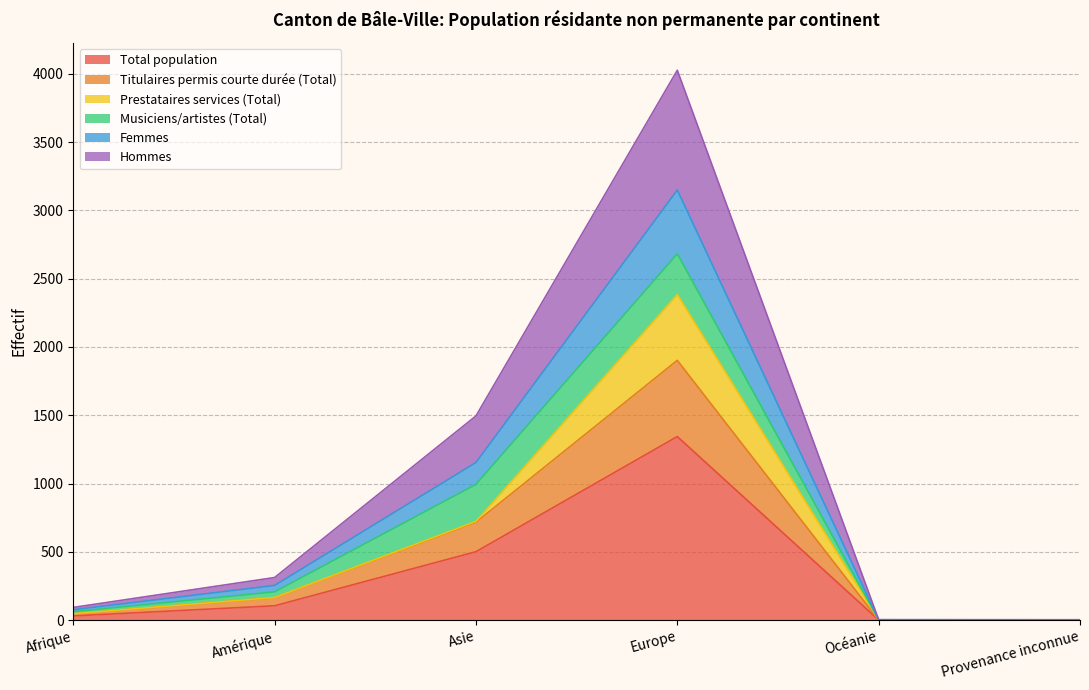

At which label does Total population reach its peak?

Europe